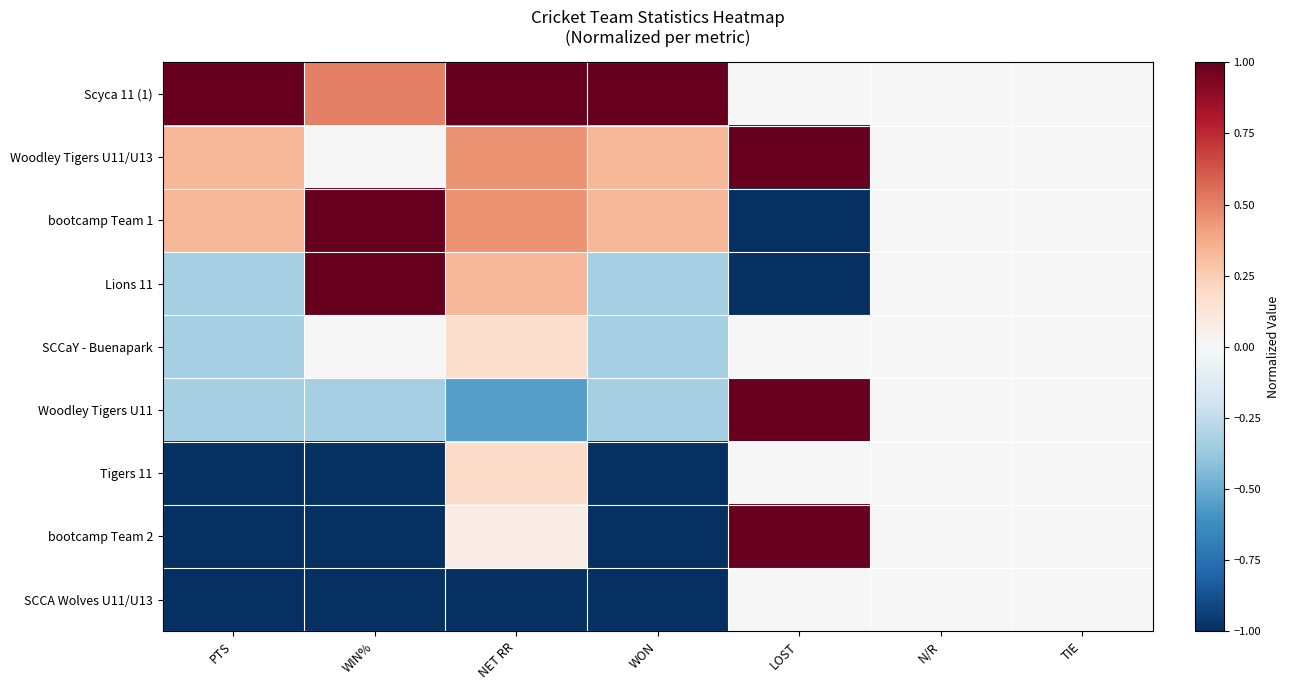

At PTS, list the series in order from largest to smallest.

Scyca 11 (1), Woodley Tigers U11/U13, bootcamp Team 1, Lions 11, SCCaY - Buenapark, Woodley Tigers U11, Tigers 11, bootcamp Team 2, SCCA Wolves U11/U13